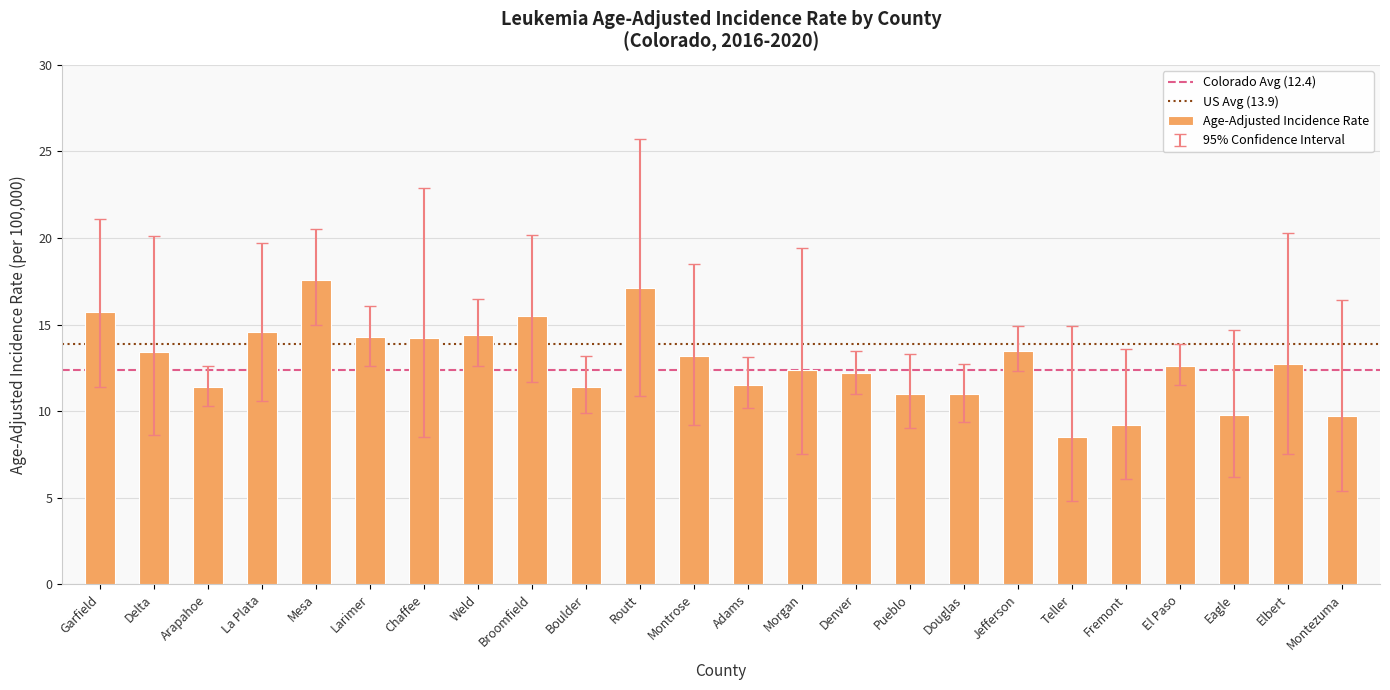

What is the label of the 15th bar from the right?

Boulder